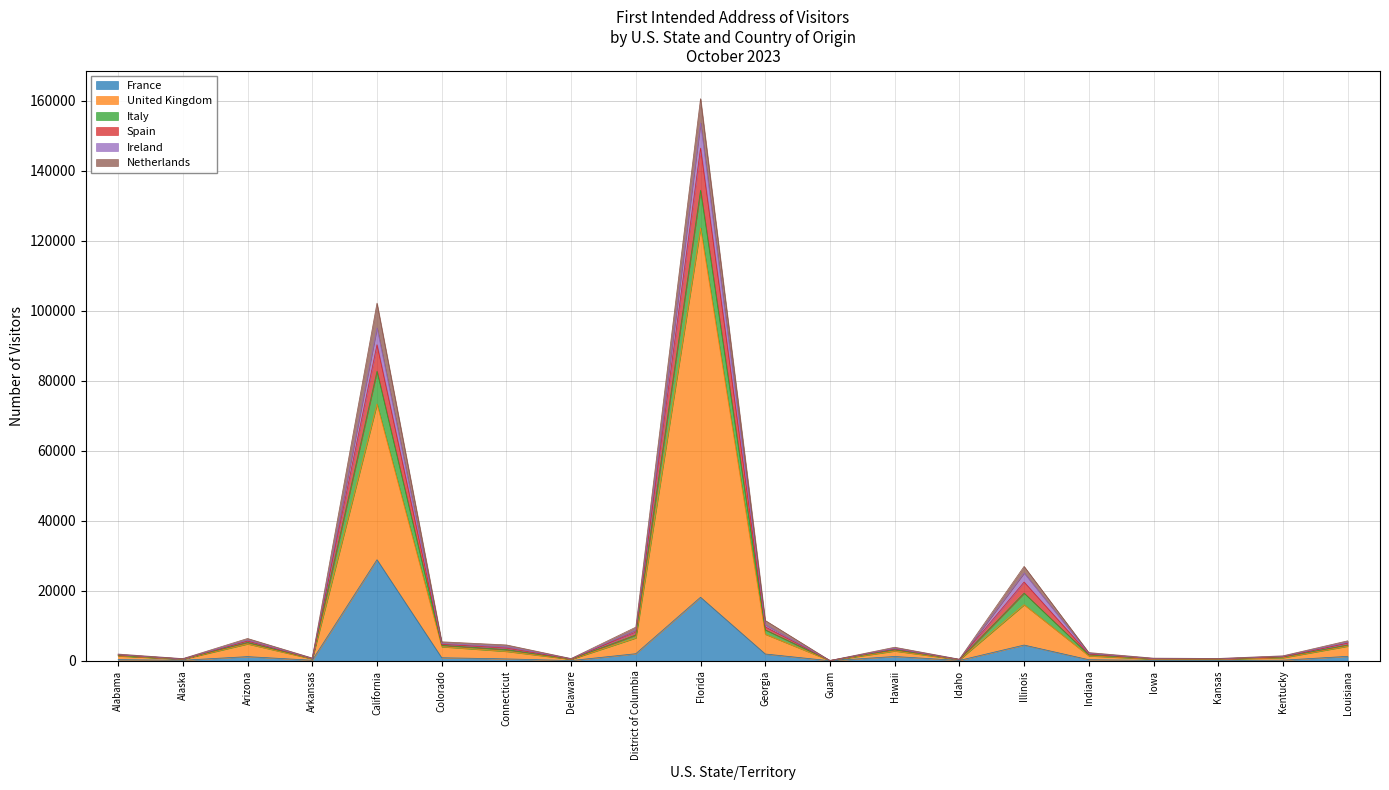

How many lines are shown in the chart?

6